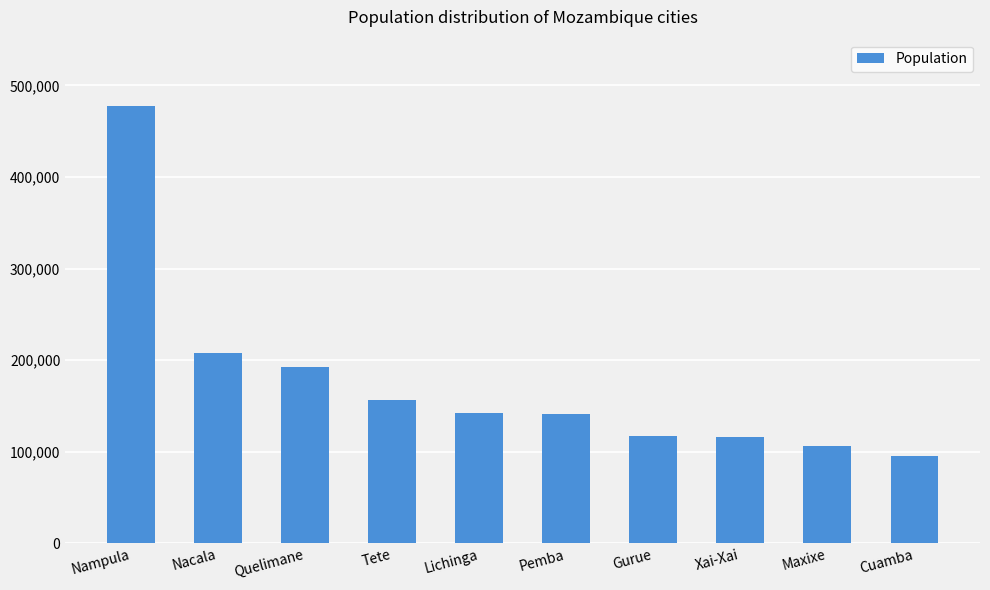

What is the approximate value at Lichinga?

142253